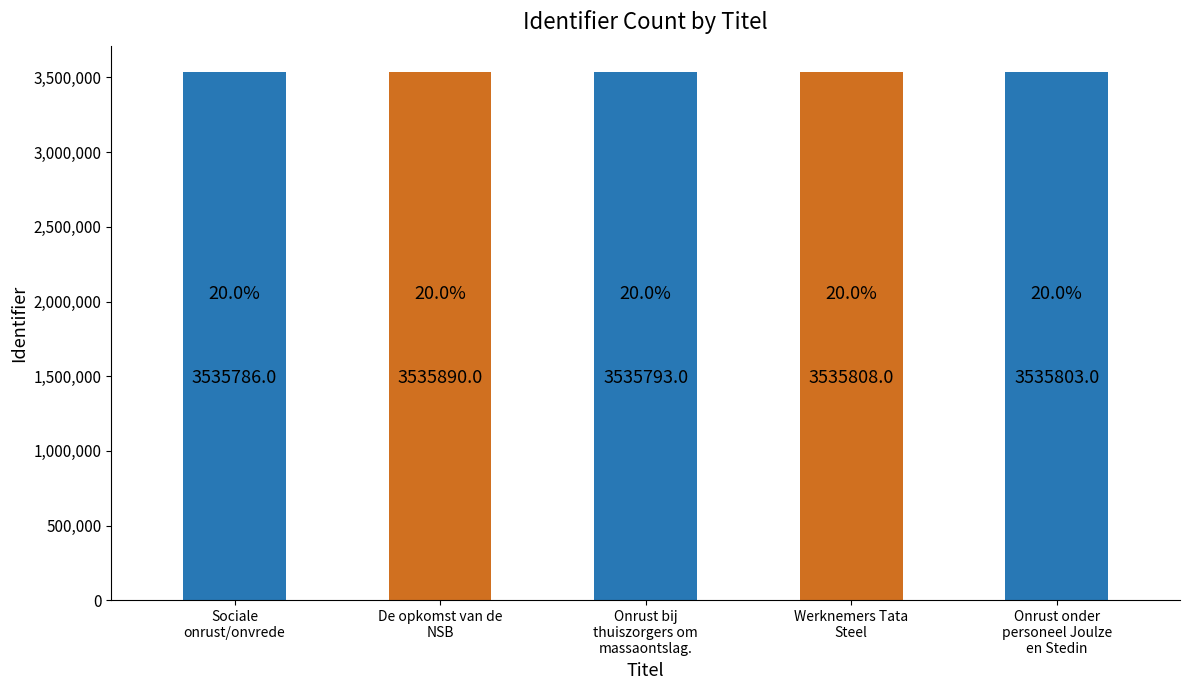

What is the sum of all values?

17679080